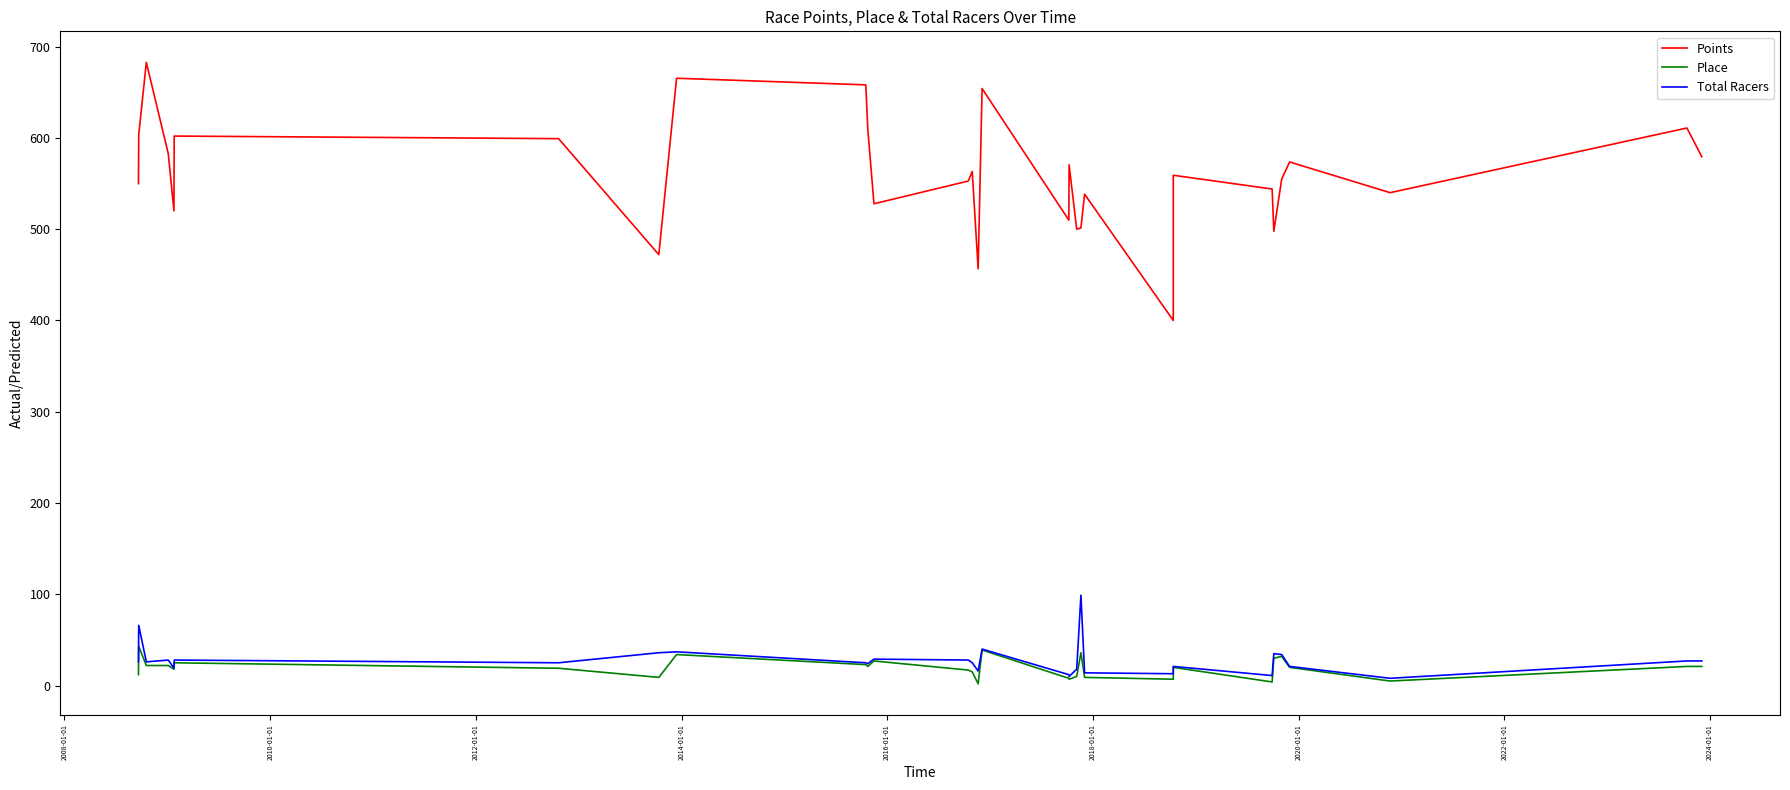

At how many categories does at least one series exceed 491?

28